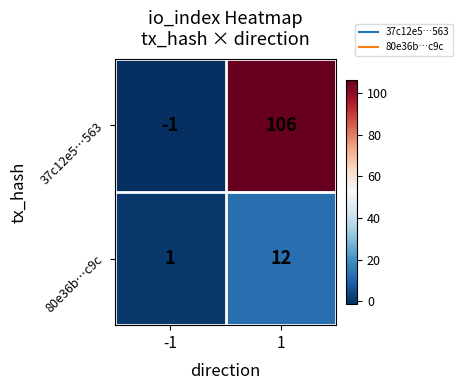

The value of 37c12e5…563 at 1 is 25. True or false?

False